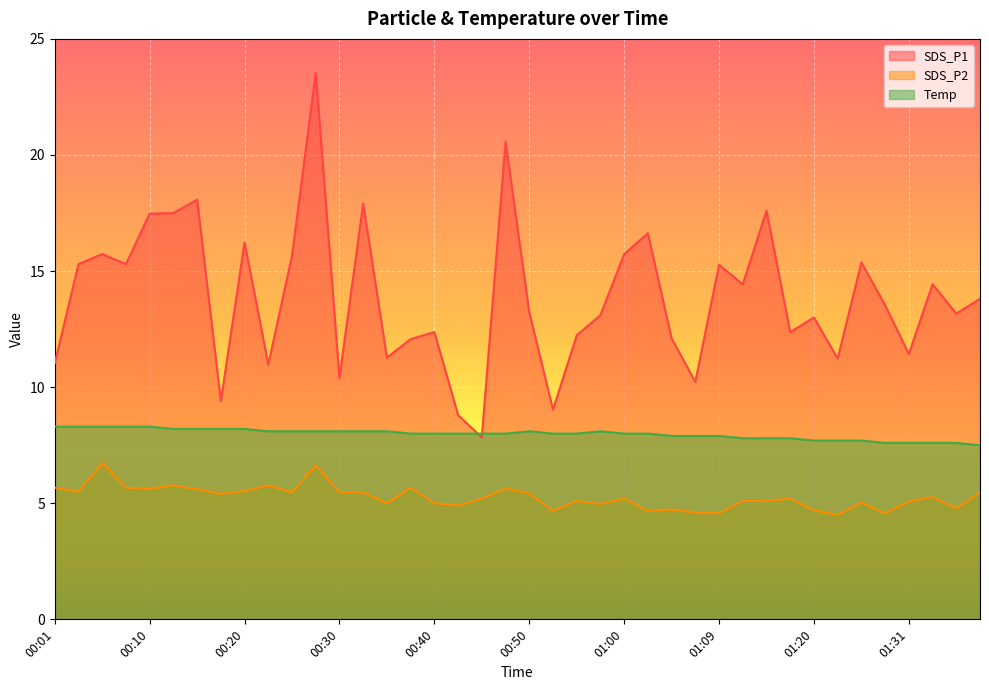

At which label does SDS_P1 first exceed 13?

00:03